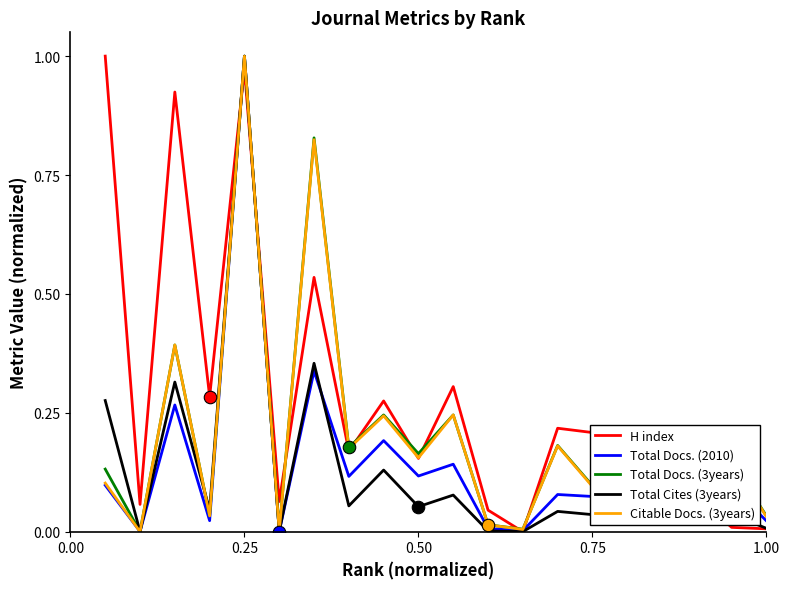

Which series has the largest total across all categories?

H index